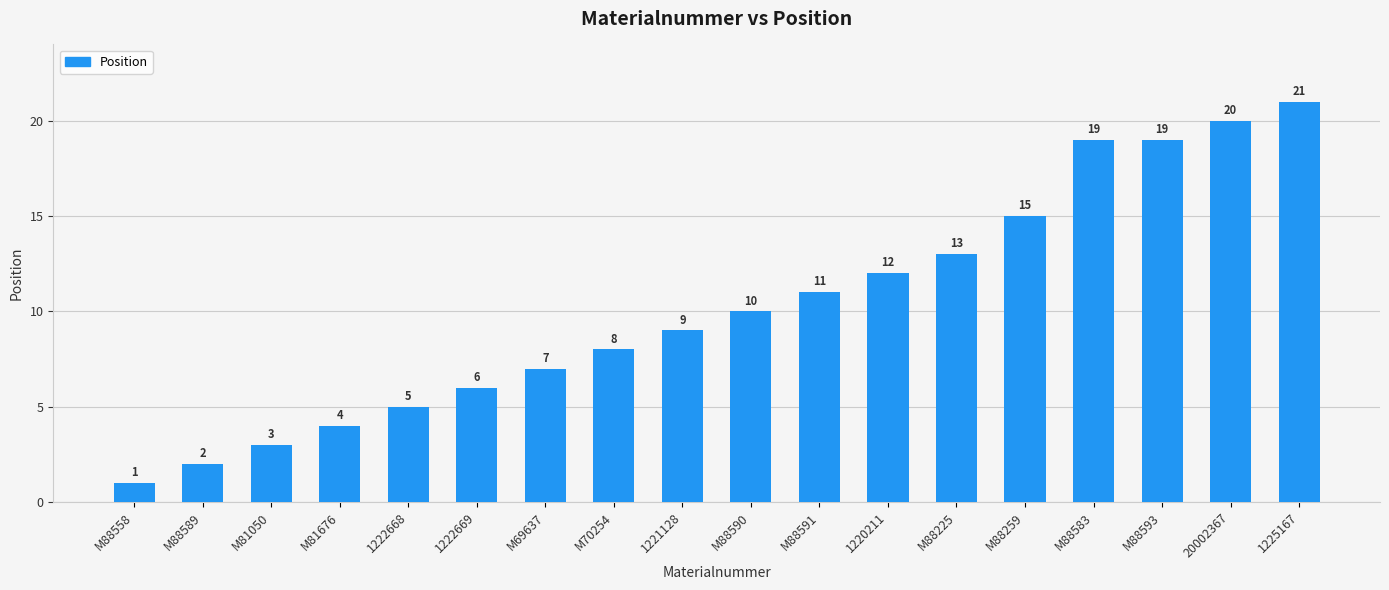

Which category has the lowest value across all series?

M88558